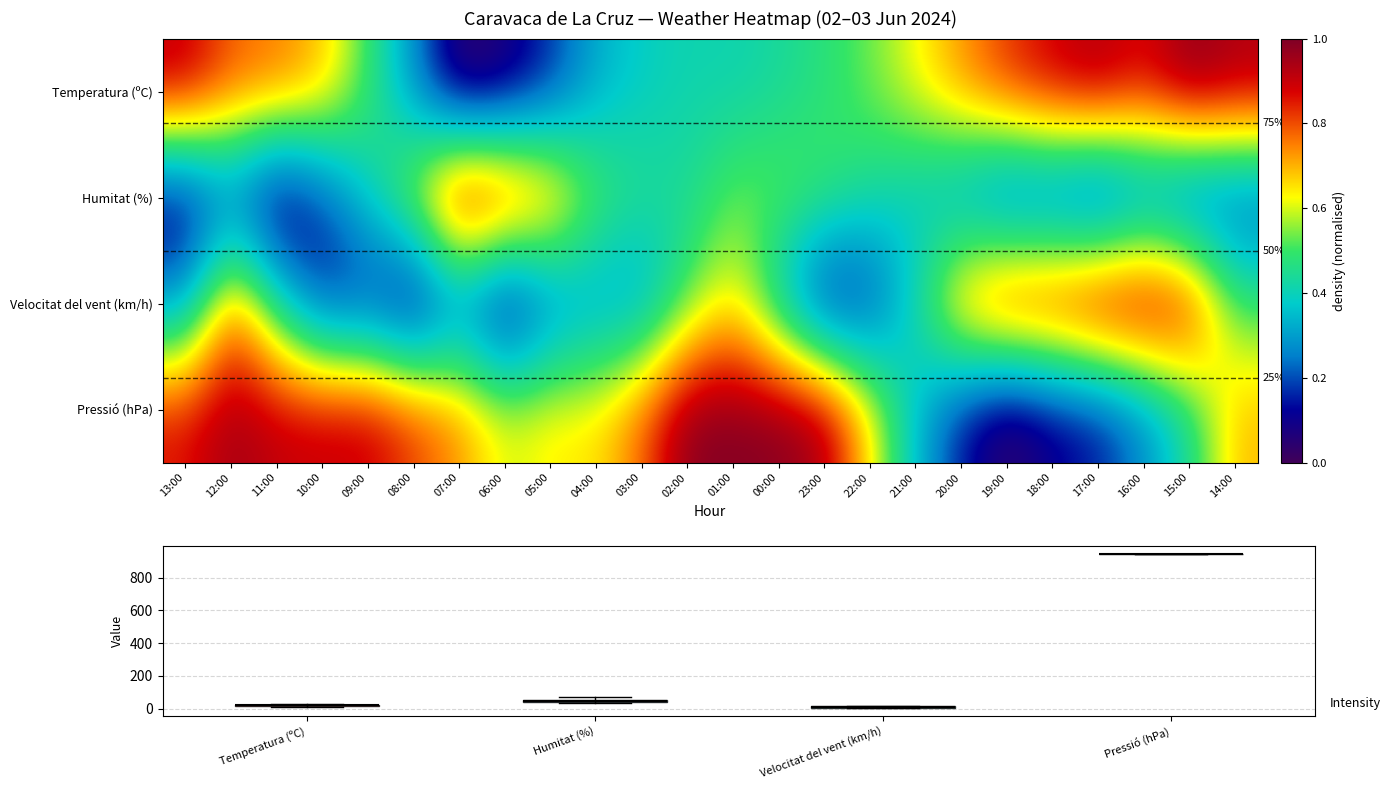

Is the value of Humitat (%) at 17:00 greater than the value of Velocitat del vent (km/h) at 10:00?

No